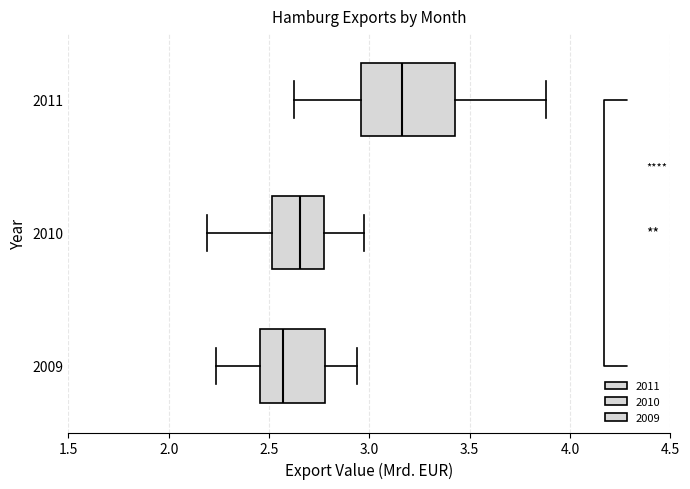

Reading bottom to top, transcribe this box plot: for each box, give where its median line is, the range the box spans, and where its two whiskers end, as read against the x-axis. The values are not printed on the chart, so give them approximately, as read against the axis.

2009: median 2.55, box 2.45 to 2.80, whiskers 2.25 to 2.95
2010: median 2.65, box 2.50 to 2.75, whiskers 2.20 to 2.95
2011: median 3.15, box 2.95 to 3.45, whiskers 2.65 to 3.90